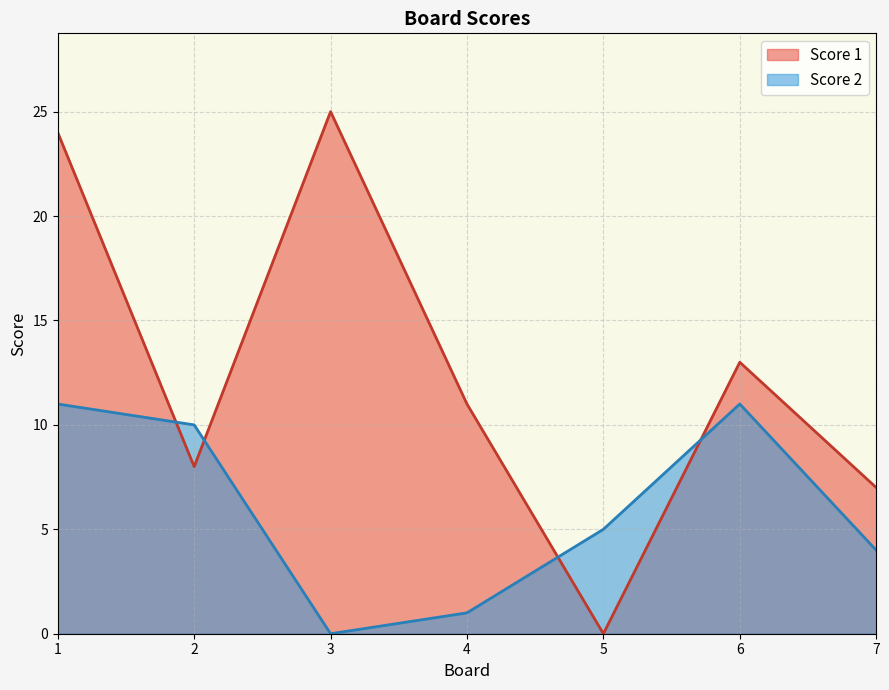

Which series changed the most between 4 and 7?

Score 1